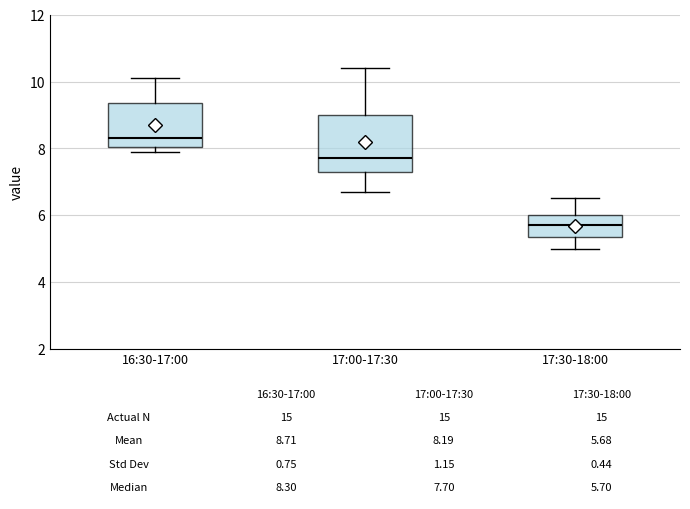

Which box's median line is the lowest?

17:30-18:00